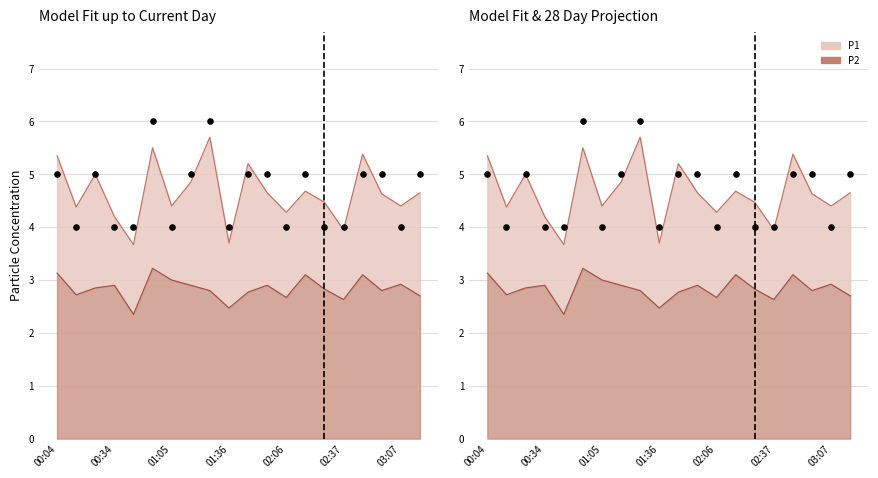

Which series contains the lowest Y value?

P2